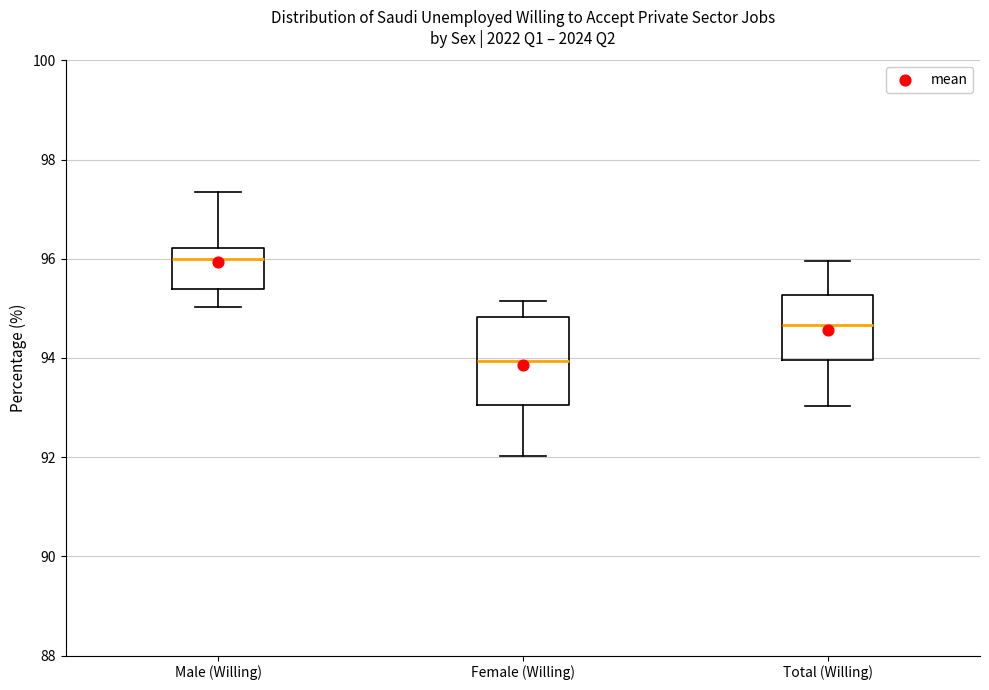

Comparing the boxes themselves (not the whiskers), which one is the tallest?

Female (Willing)